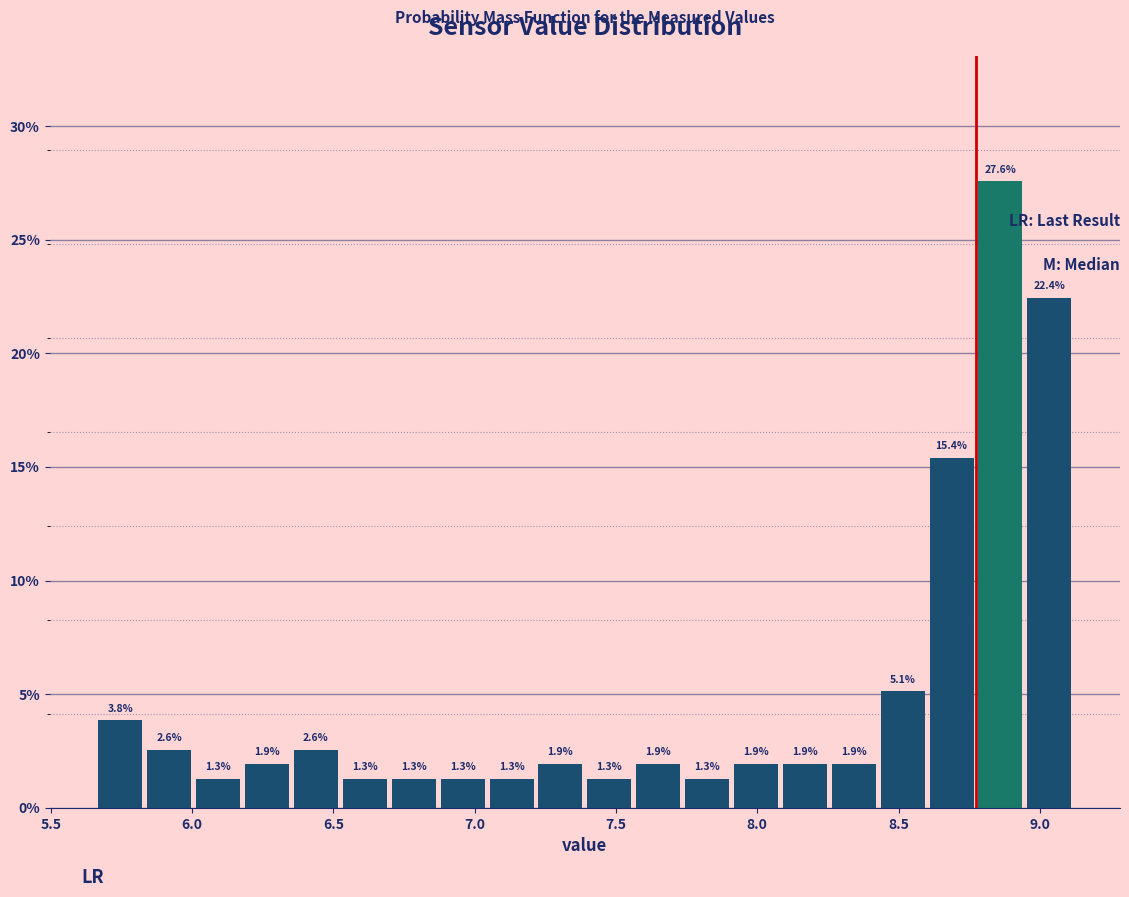

Around what value on the x-axis is the tallest bar? Give the approximate position of its centre, as read against the axis.

8.85